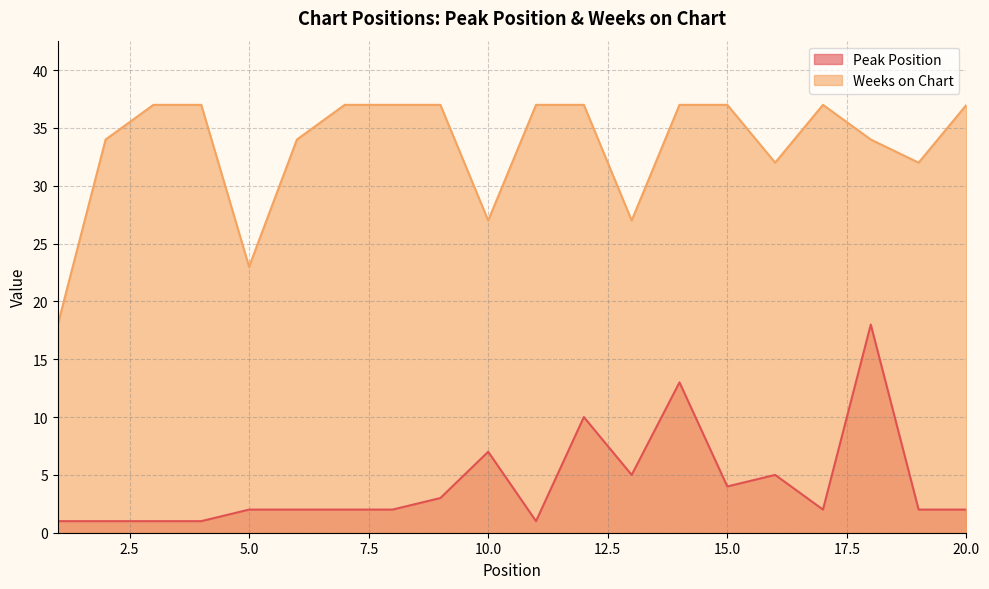

What is the sum of the Peak Position values at 3 and 20?

3